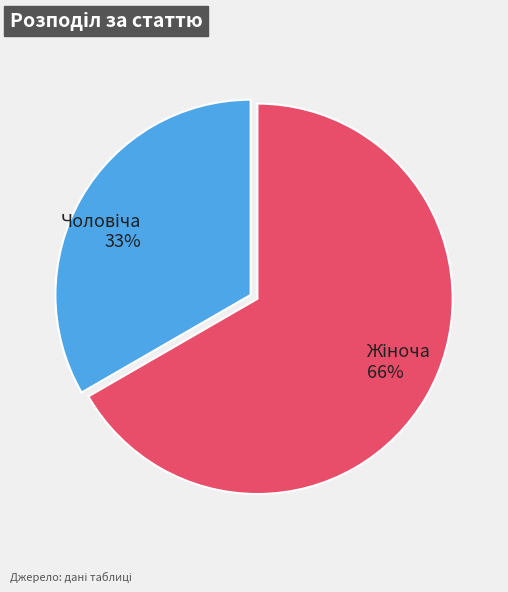

What is the change in value from Чоловіча to Жіноча?

+1